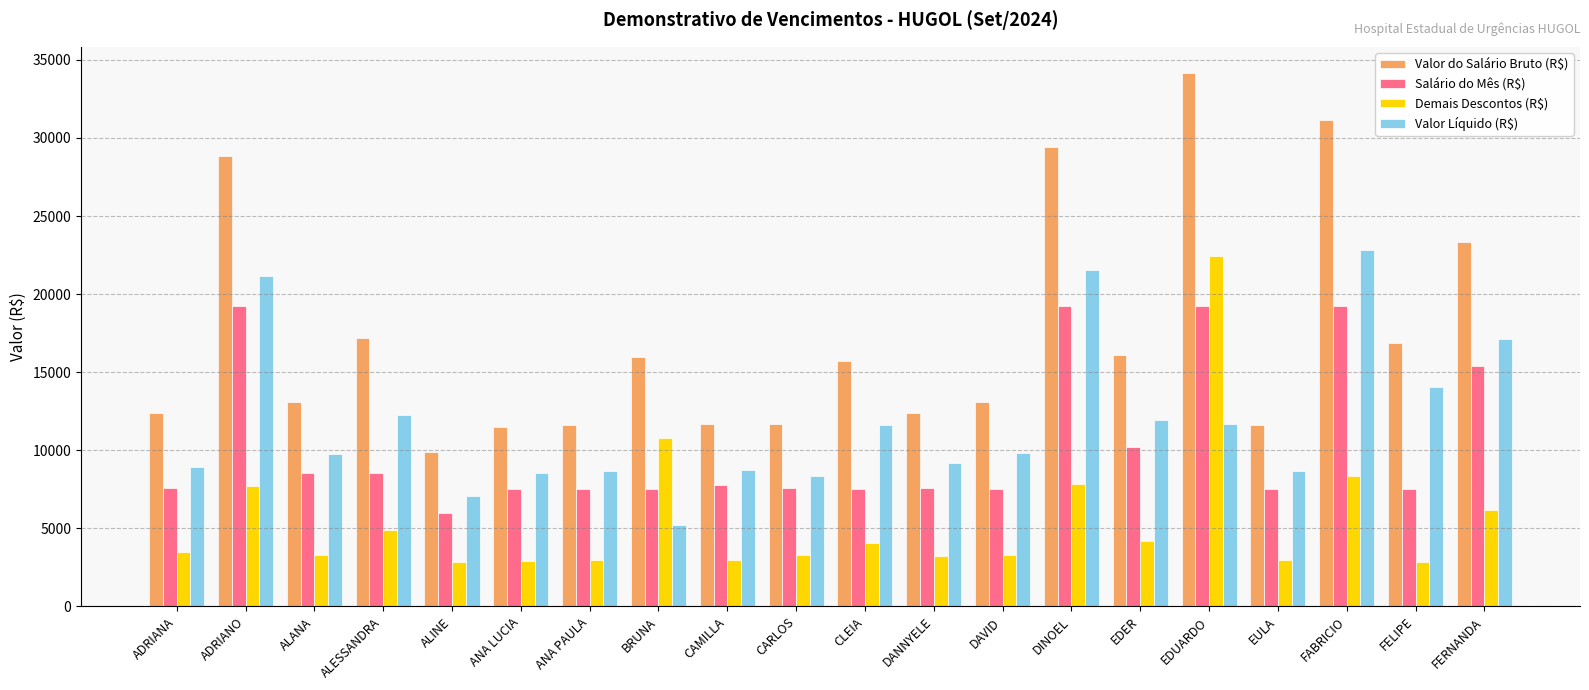

What is the difference between the maximum and second lowest values in the Valor do Salário Bruto (R$) series?

22646.1